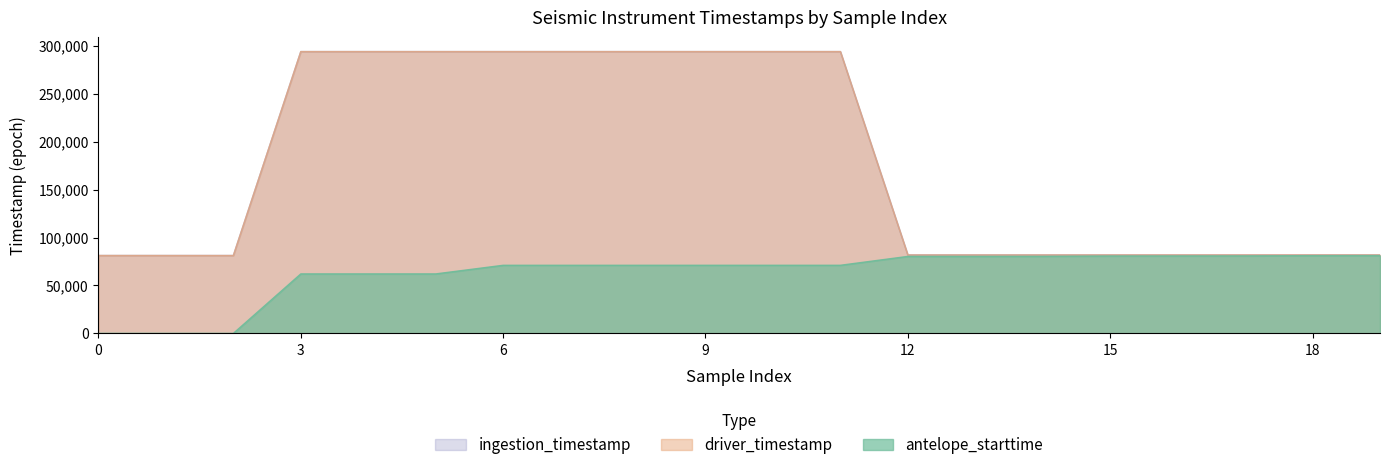

Which category has the lowest value in the ingestion_timestamp series?

2